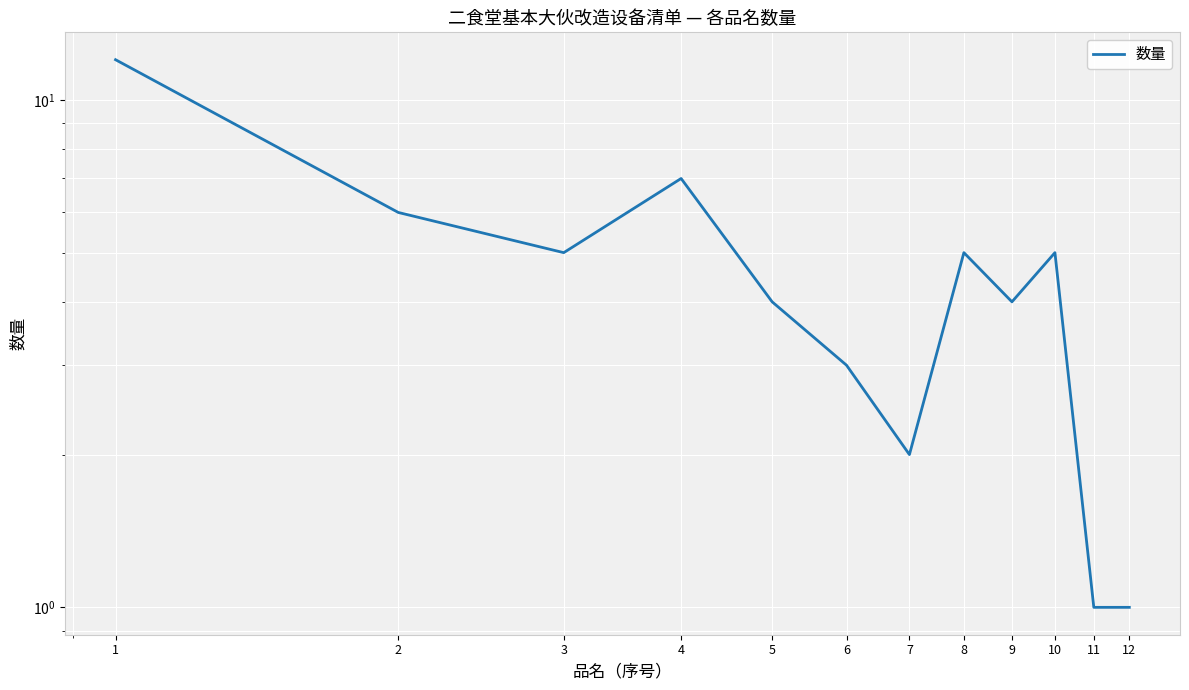

Where does the data first go above 5?

1